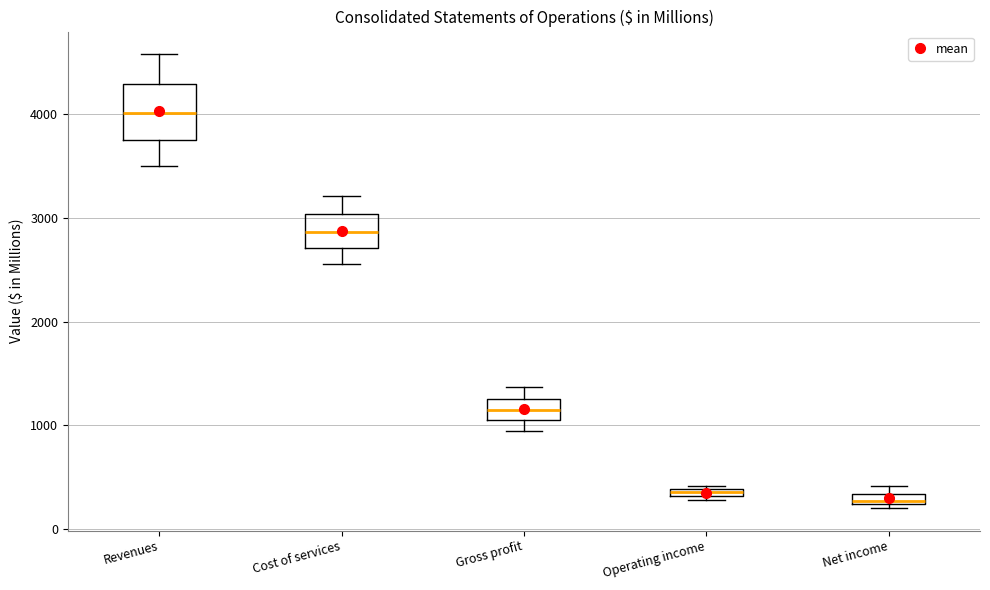

Comparing the boxes themselves (not the whiskers), which one is the tallest?

Revenues